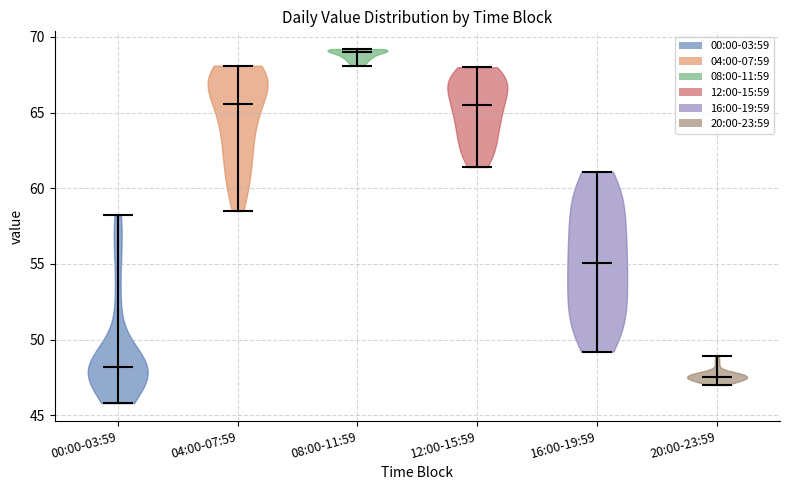

Which violin has the lowest median line?

20:00-23:59